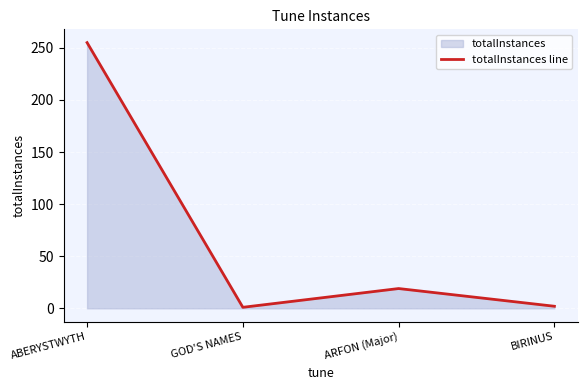

At which category does the data reach its first local valley?

GOD'S NAMES